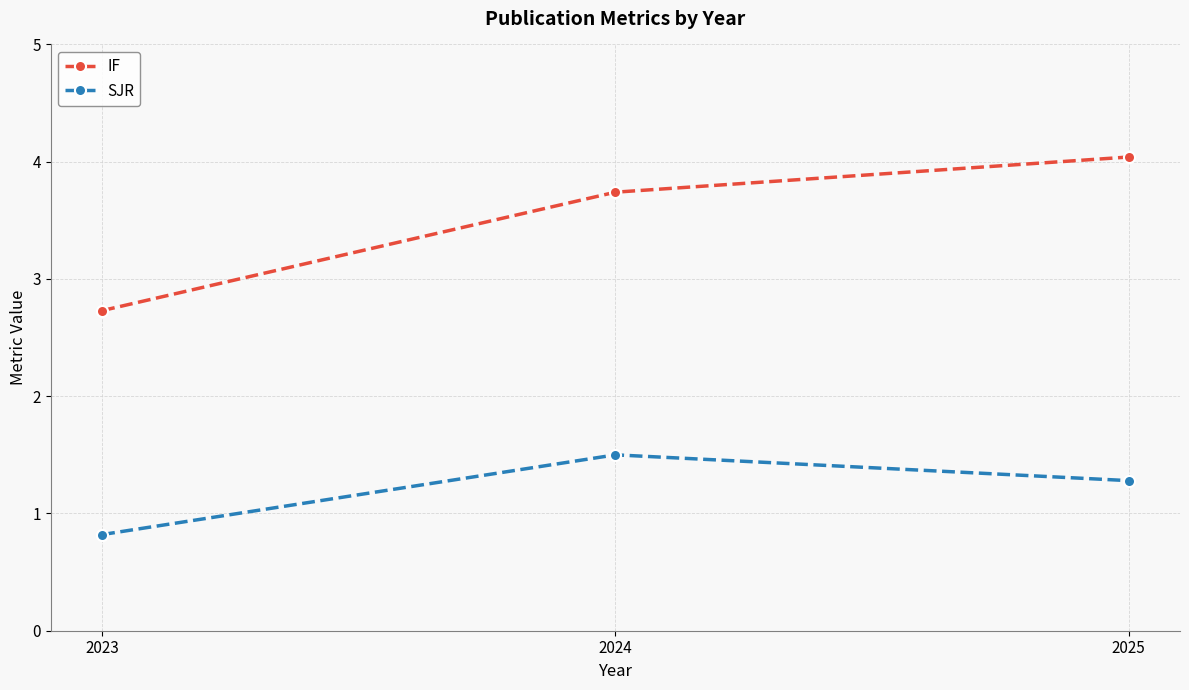

At which category does the chart reach its minimum across all series?

2023